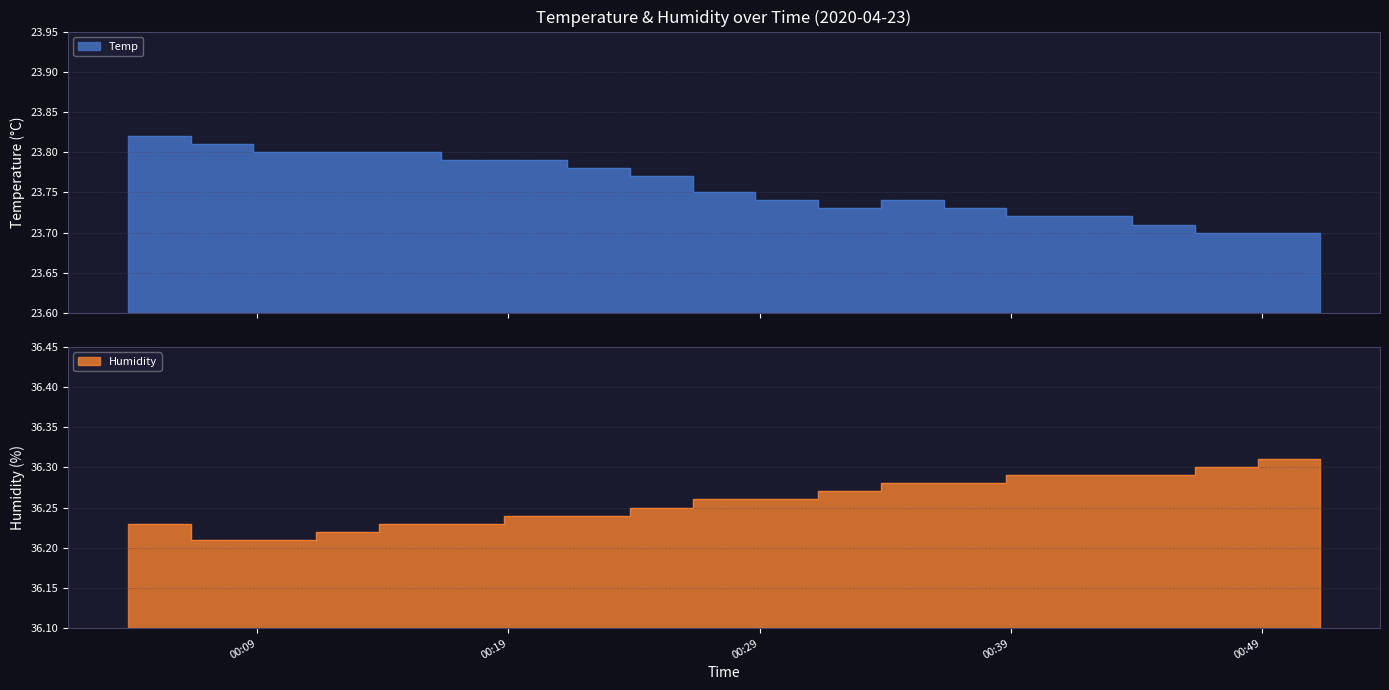

Which series has the largest total across all categories?

Humidity